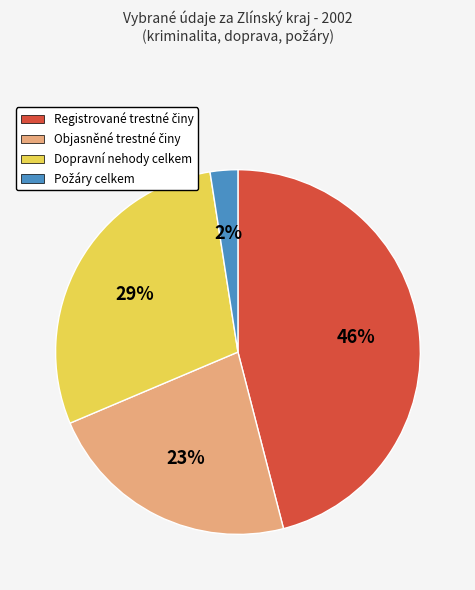

To the nearest percent, what portion does Dopravní nehody celkem represent?

29%